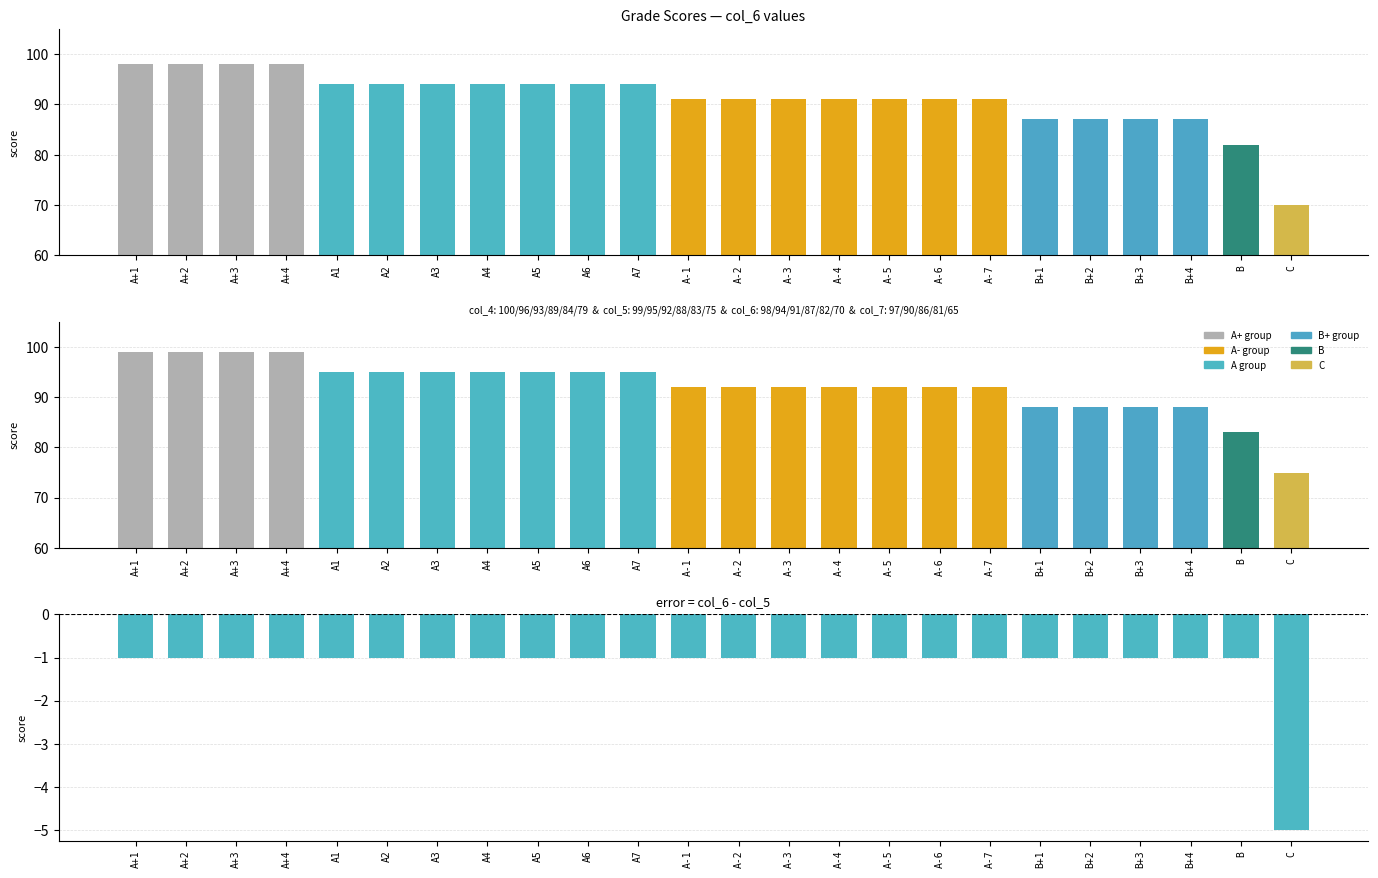

At which category does the chart reach its minimum across all series?

C